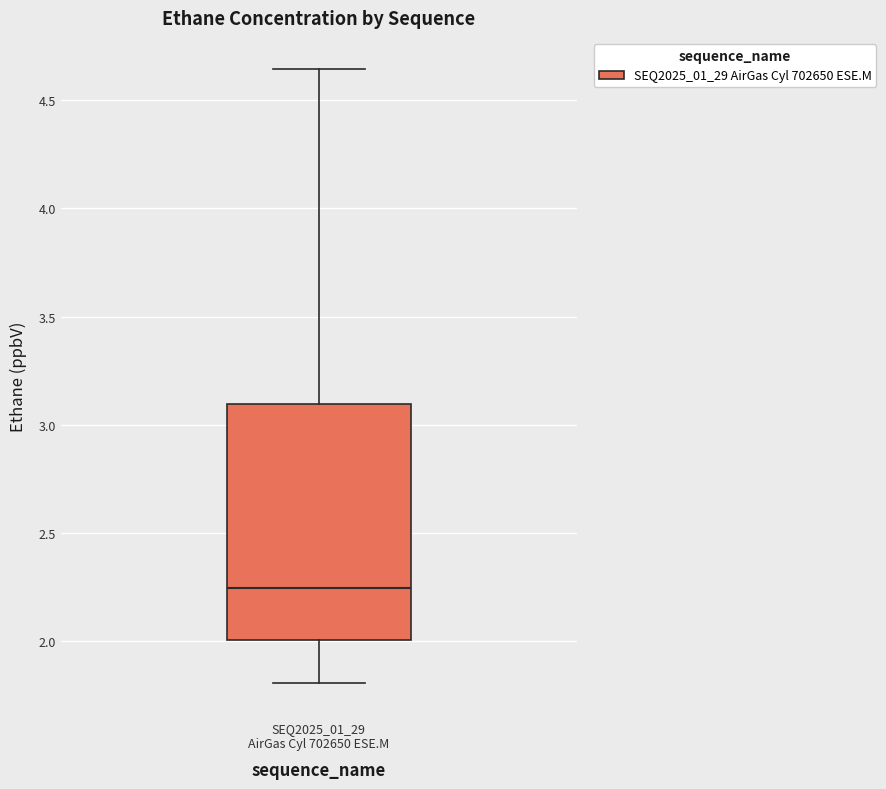

Where does the upper whisker of the box for SEQ2025_01_29 AirGas Cyl 702650 ESE.M end on the y-axis? The values are not printed on the chart, so give them approximately, as read against the axis.

4.65